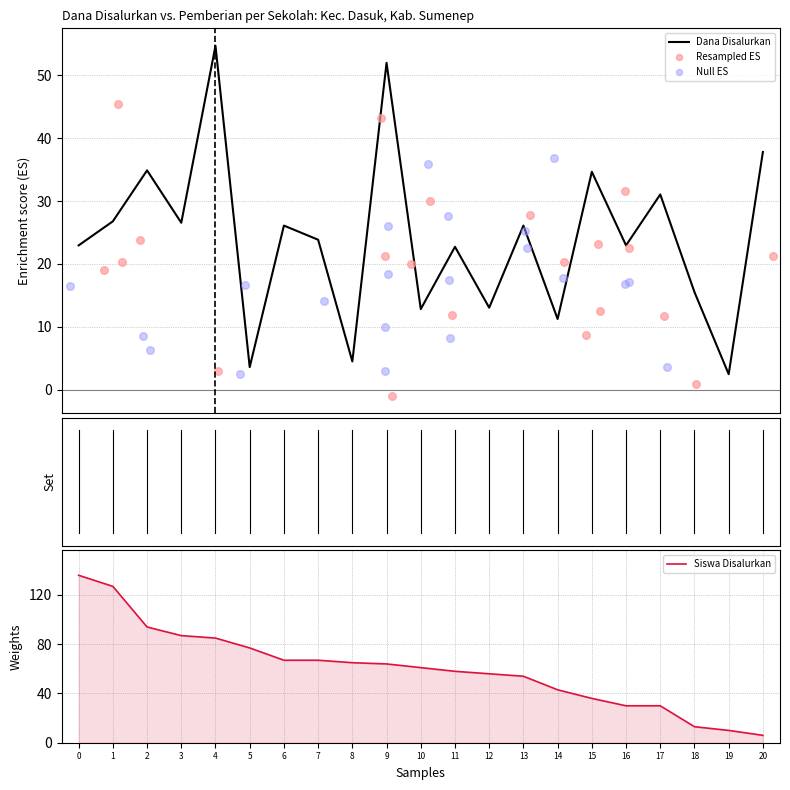

What is the lowest value of the Dana Disalurkan series?

2.5